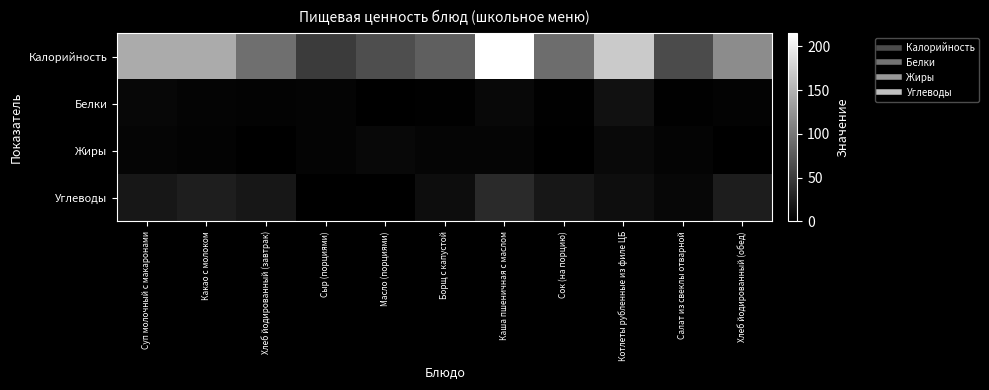

What is the spread (max minus min) of values at Сок (на порцию)?

92